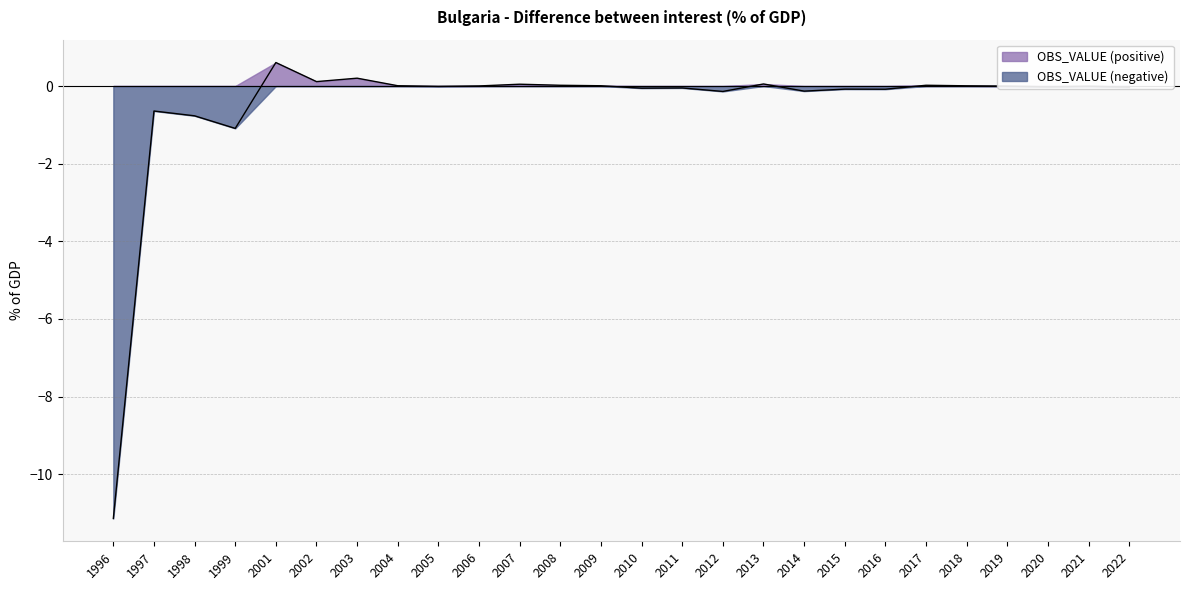

Reading left to right, list all the values displayed in this chart.

-11.1	-0.6	-0.8	-1.1	0.6	0.1	0.2	0.0	-0.0	0.0	0.0	0.0	0.0	-0.1	-0.0	-0.1	0.1	-0.1	-0.1	-0.1	0.0	0.0	-0.0	-0.0	-0.0	-0.0